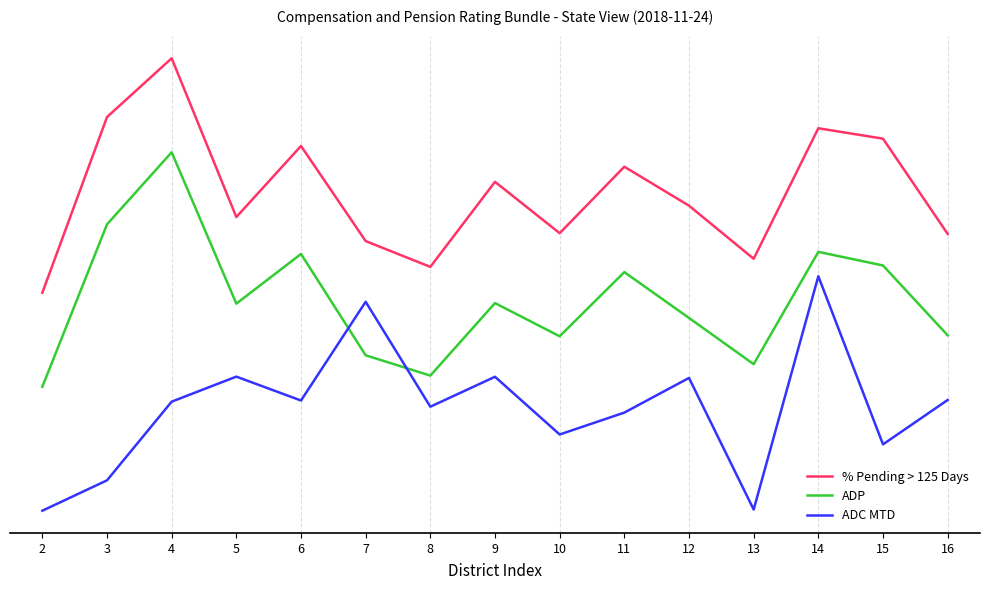

Does the chart display data point markers on the line(s)?

No